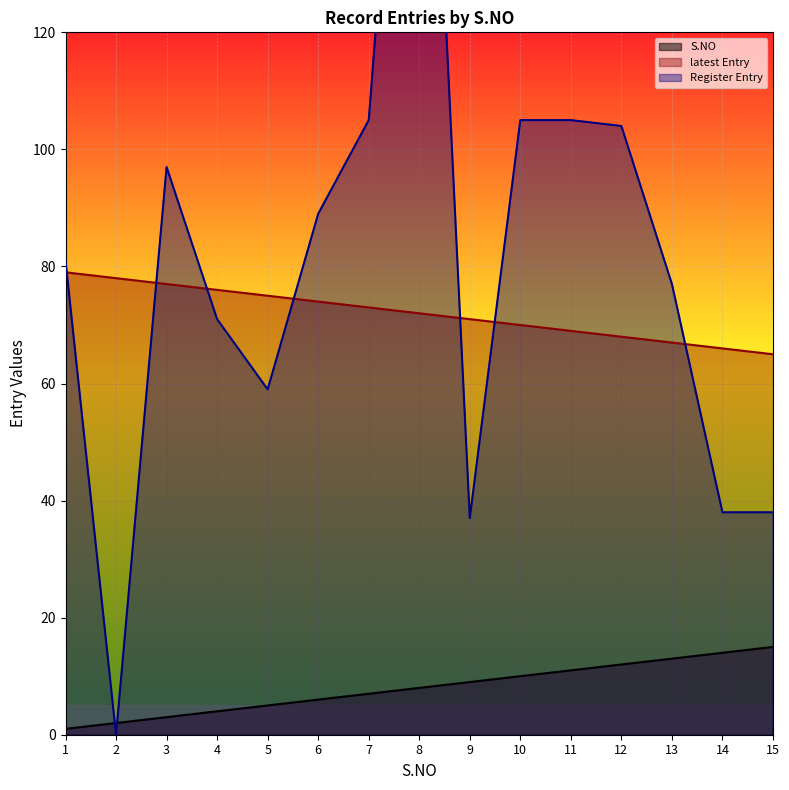

What is the minimum value for S.NO?

1